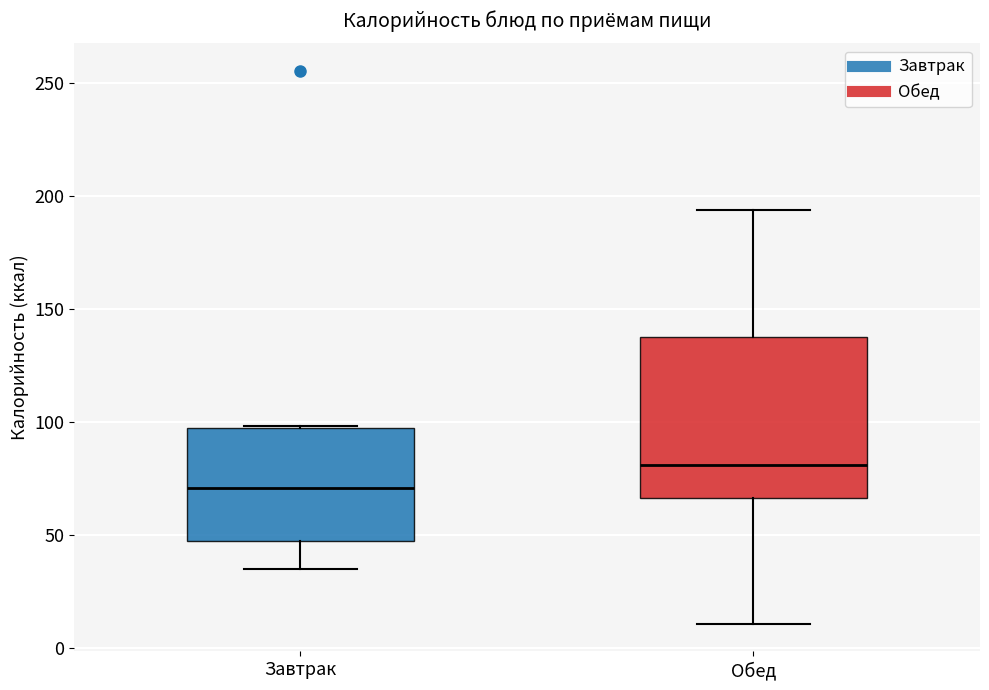

Where does the lower whisker of the box for Обед end on the y-axis? The values are not printed on the chart, so give them approximately, as read against the axis.

10